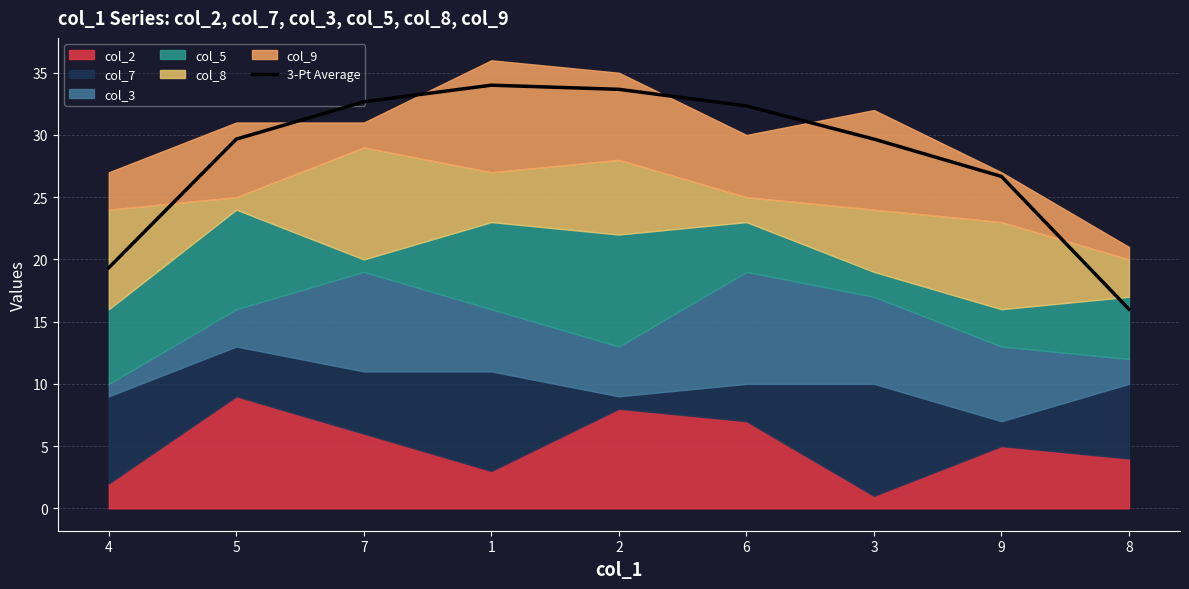

True or false: the data shows 16.0 at 8.

True